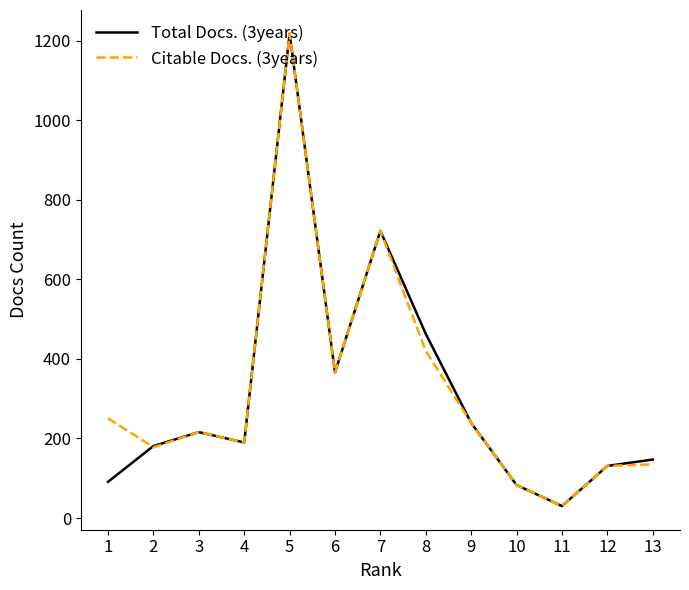

Rank the series at 1 from lowest to highest value.

Total Docs. (3years), Citable Docs. (3years)